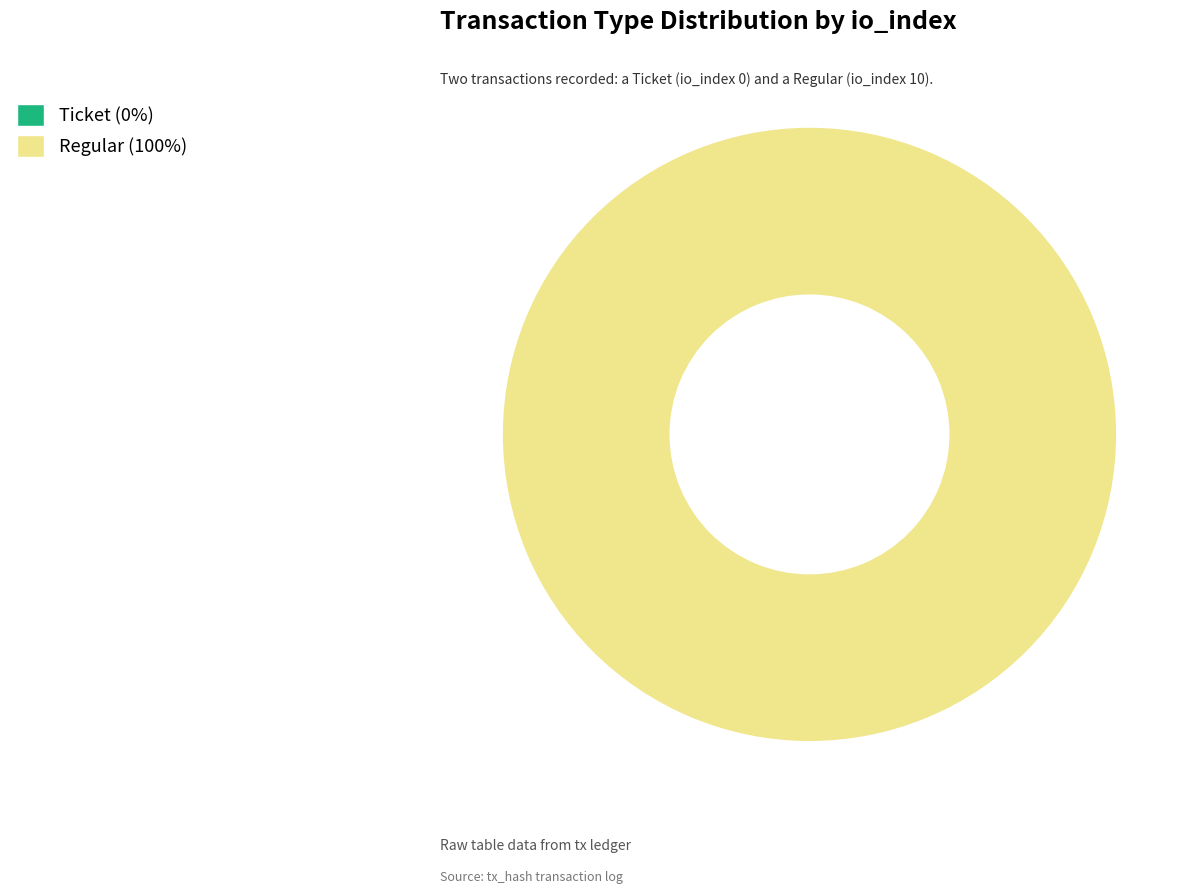

Count the number of slices in the pie.

2